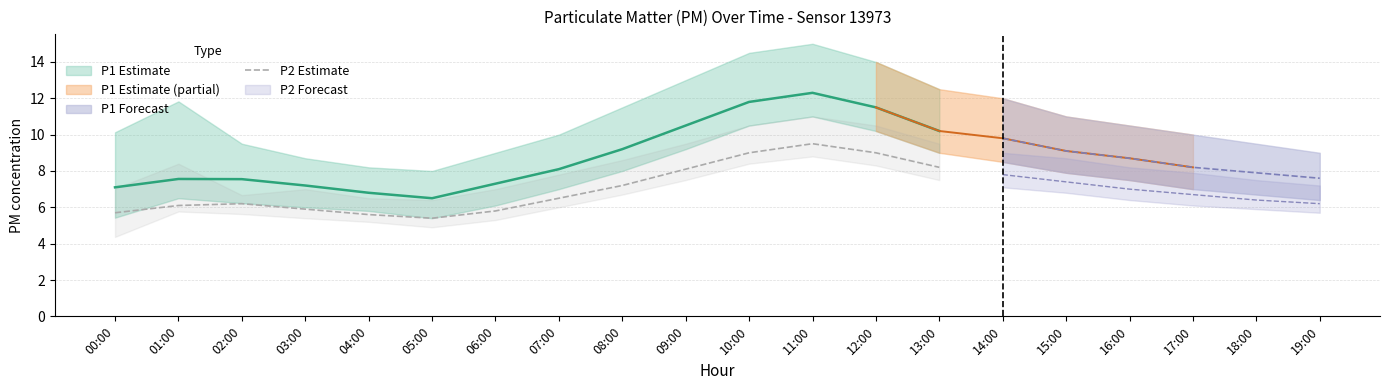

Is it true that P2 Estimate equals 10.5 at 07:00?

False